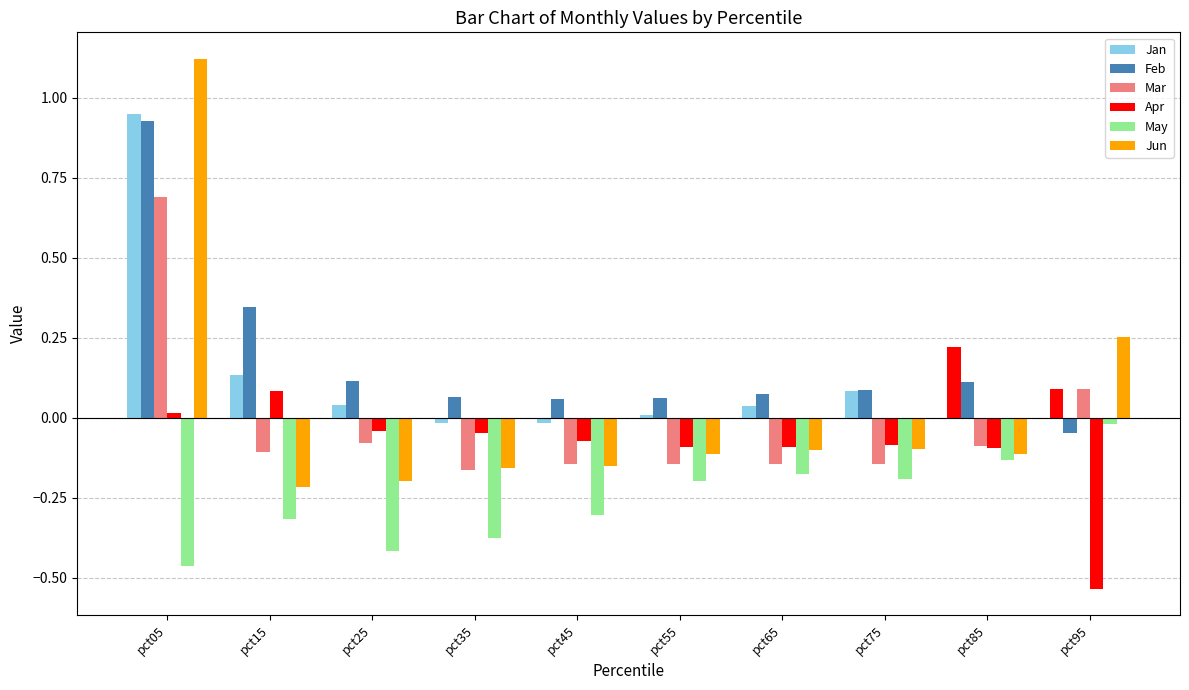

How many values in Jun are below zero?

8